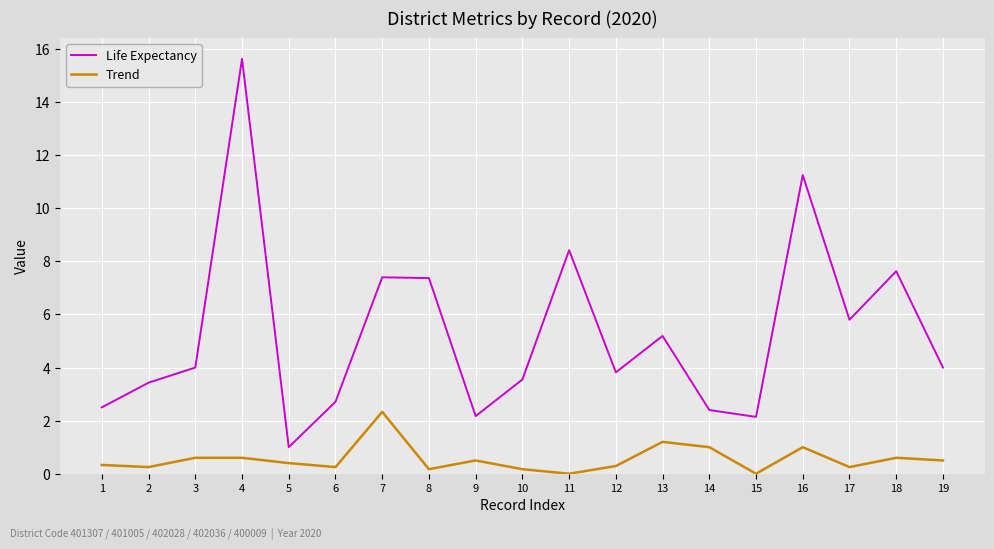

Is it true that Trend equals 0.6 at 4?

True